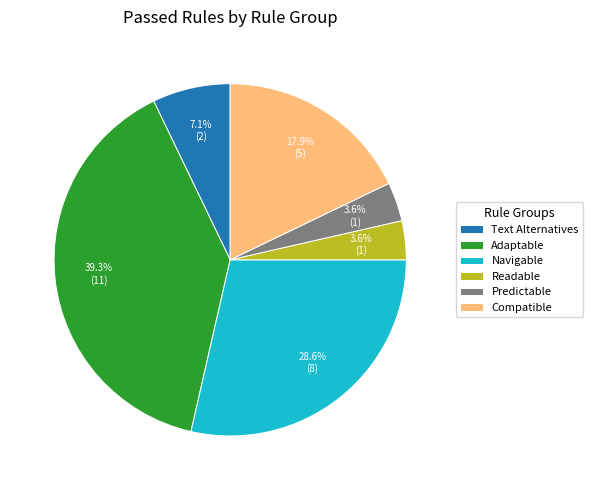

Is Adaptable the majority of the pie?

No